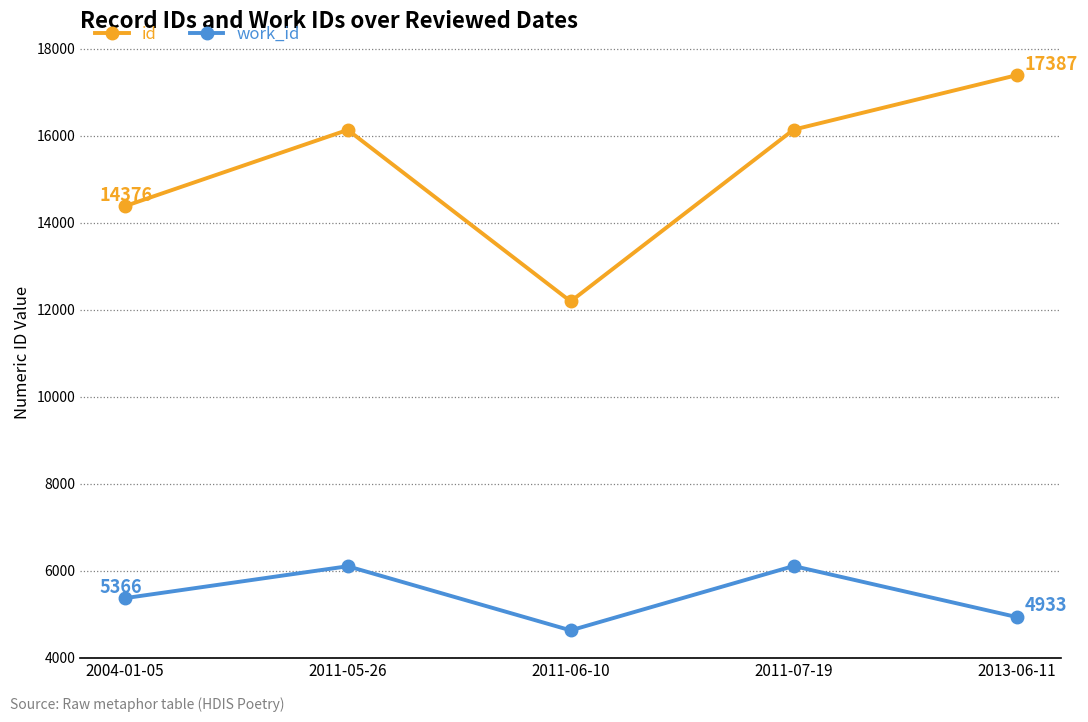

The value of id at 2011-07-19 is 11147. True or false?

False